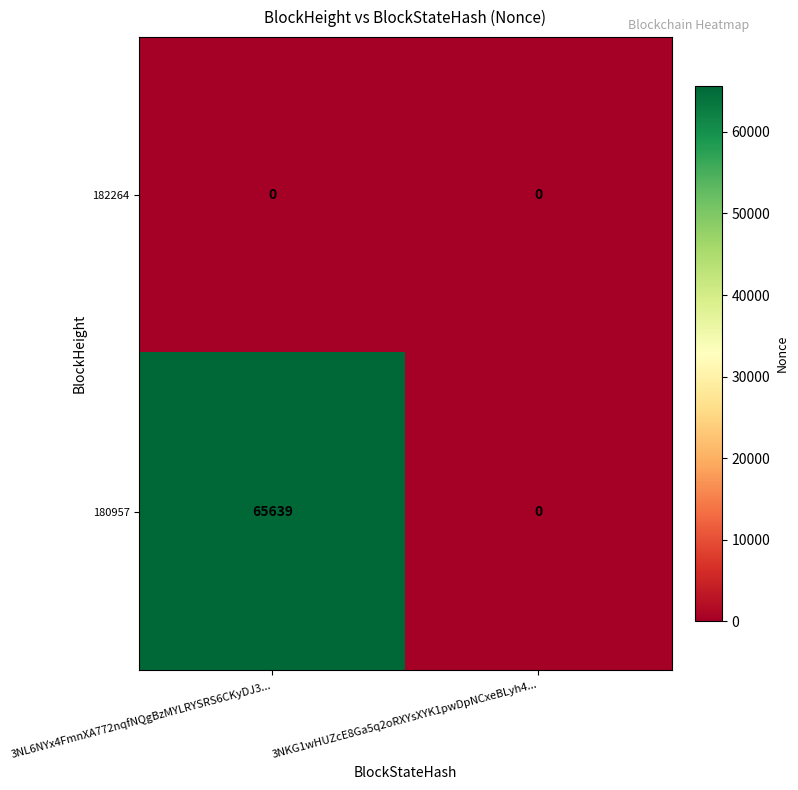

The 180957 series shows 0 at 3NKG1wHUZcE8Ga5q2oRXYsXYK1pwDpNCxeBLyh4.... True or false?

True